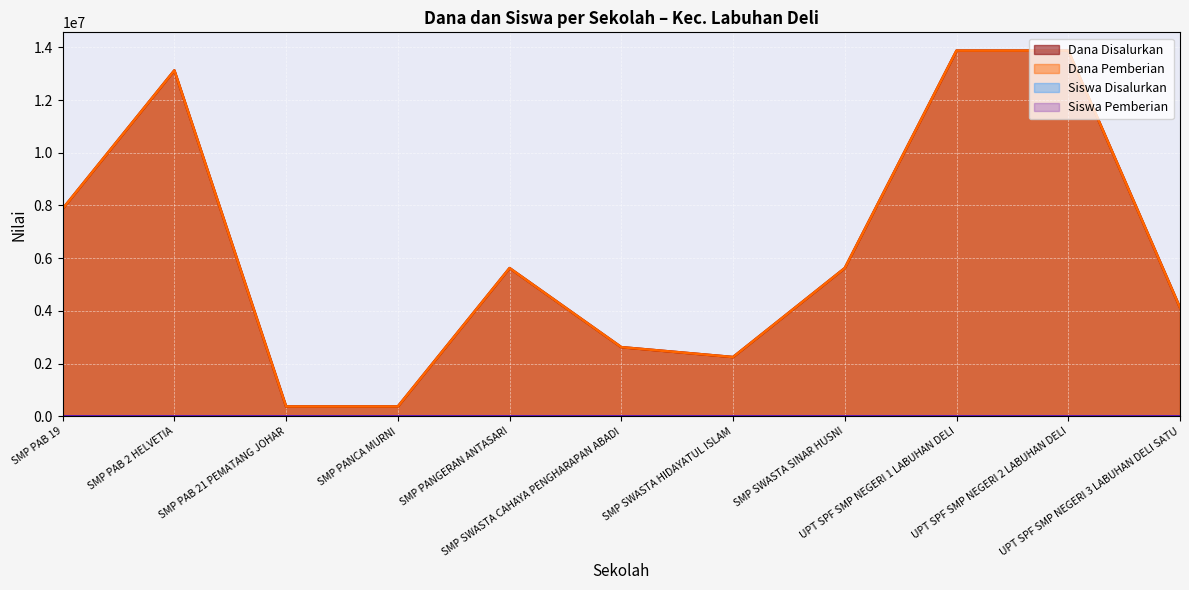

How many values in the Siswa Disalurkan series are below 15?

5